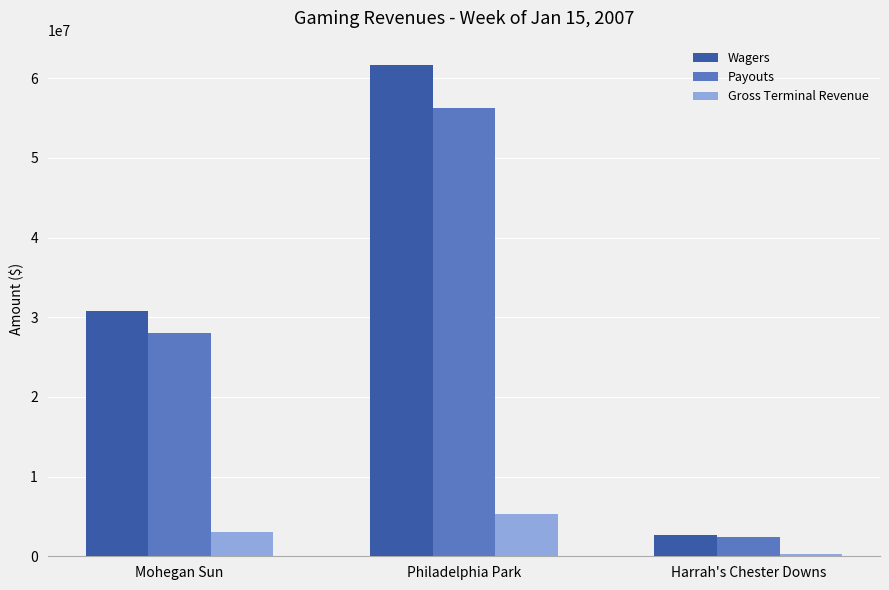

At which label is Wagers closest to 32173175?

Mohegan Sun